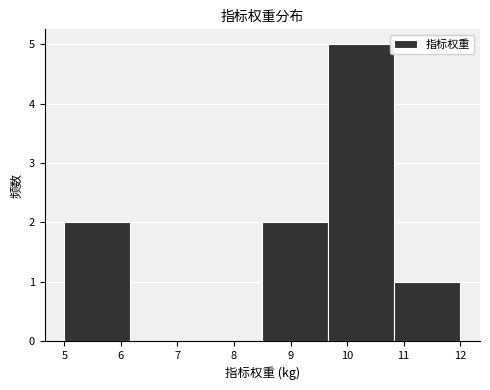

Over which range of the x-axis is the bar tallest?

9.7 to 10.8